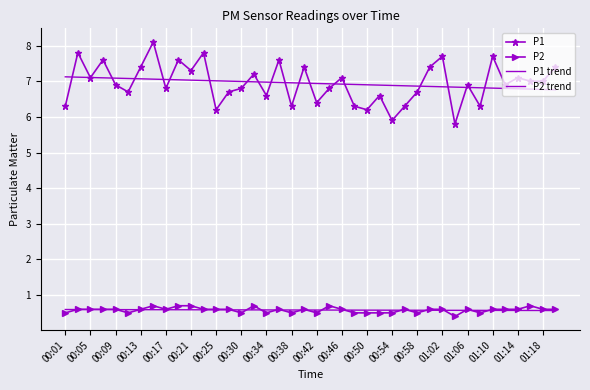

Which series has the largest range (max minus min)?

P1